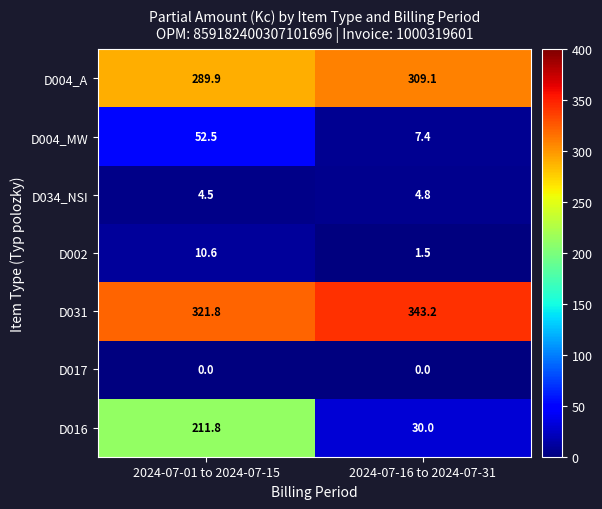

Rank the series by their maximum value, from highest to lowest.

D031, D004_A, D016, D004_MW, D002, D034_NSI, D017